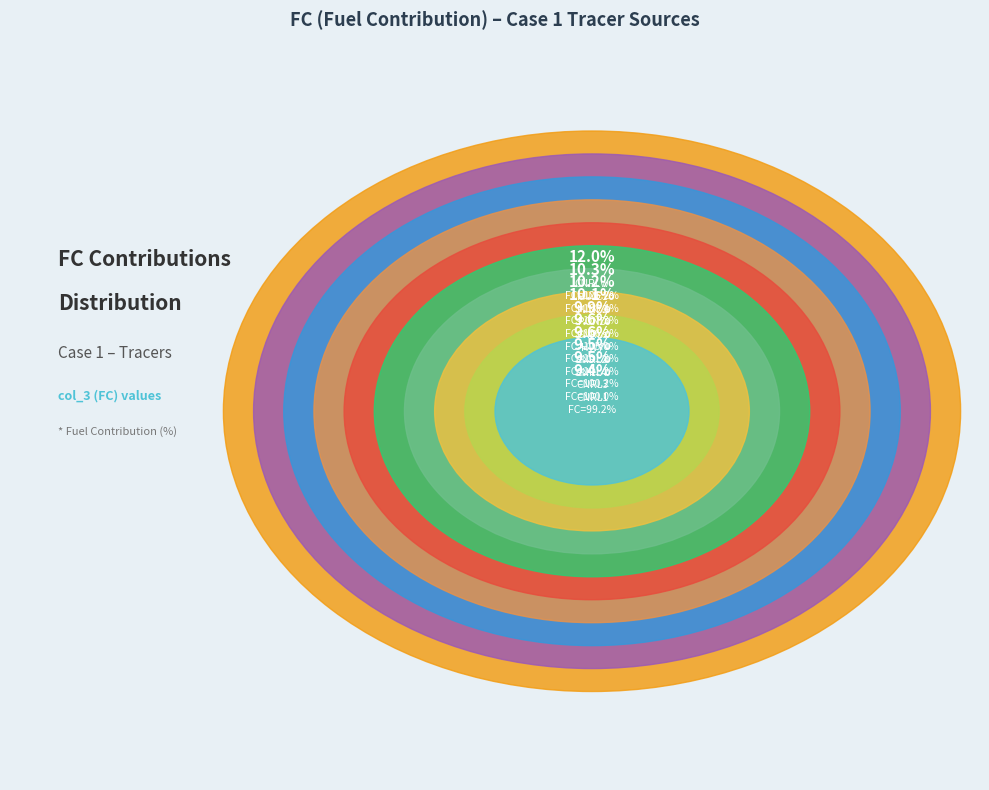

Combined, what portion of the pie is MINE2 and CNRLs?

20.1%